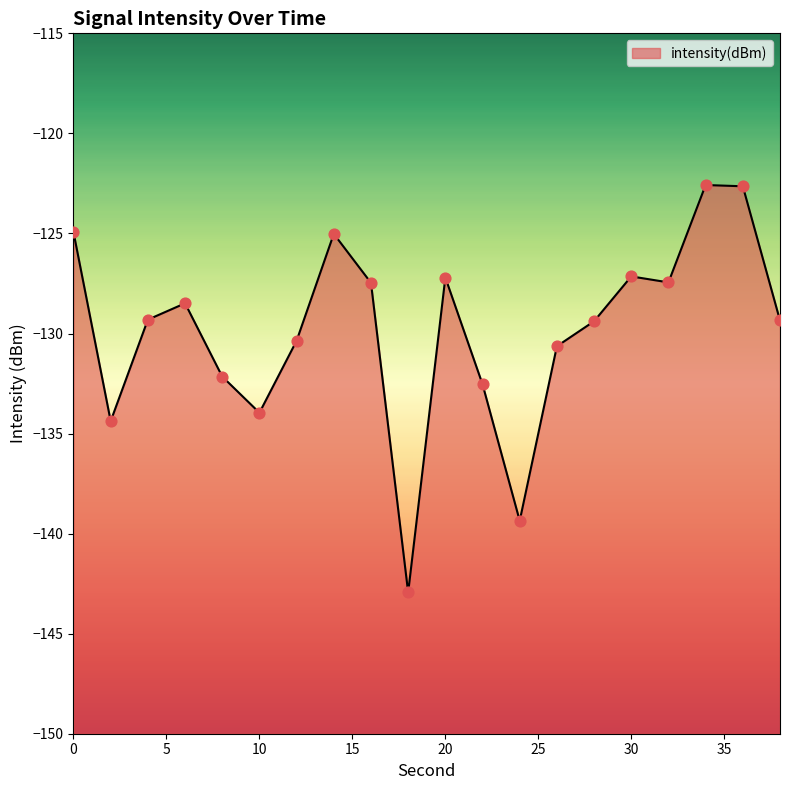

What is the change in value from 8 to 24?

-7.2